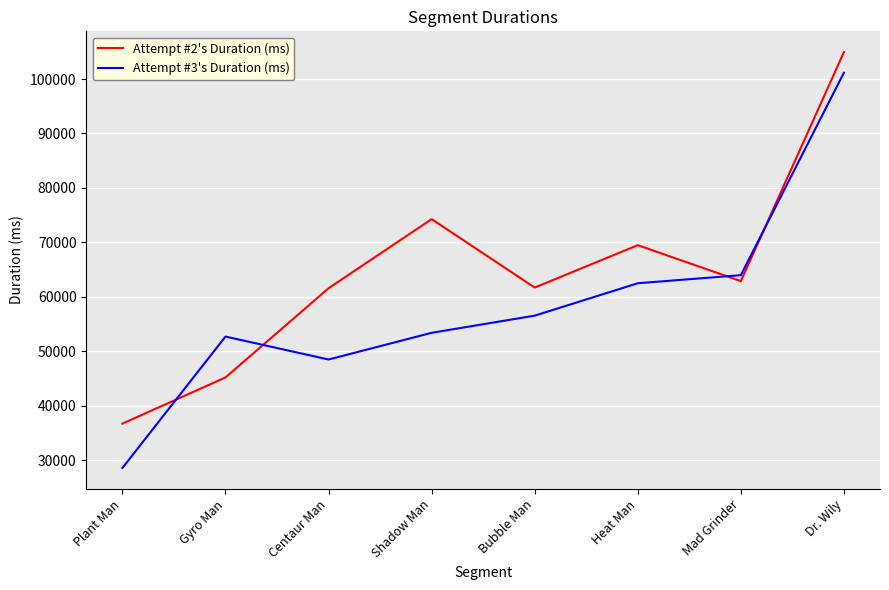

Which series has the largest range (max minus min)?

Attempt #3's Duration (ms)